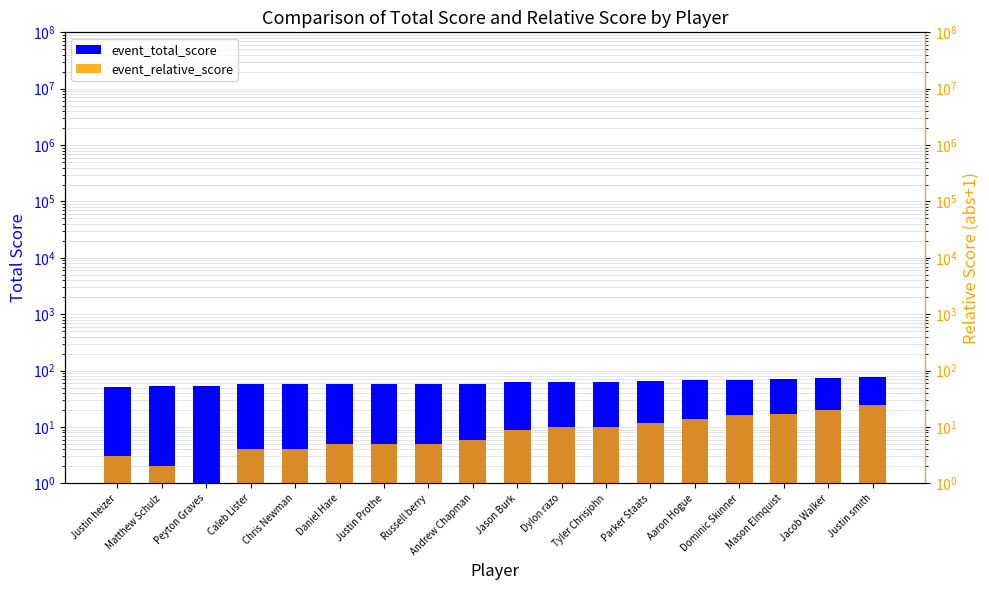

Between Justin heizer and Mason Elmquist, which is larger?

Mason Elmquist